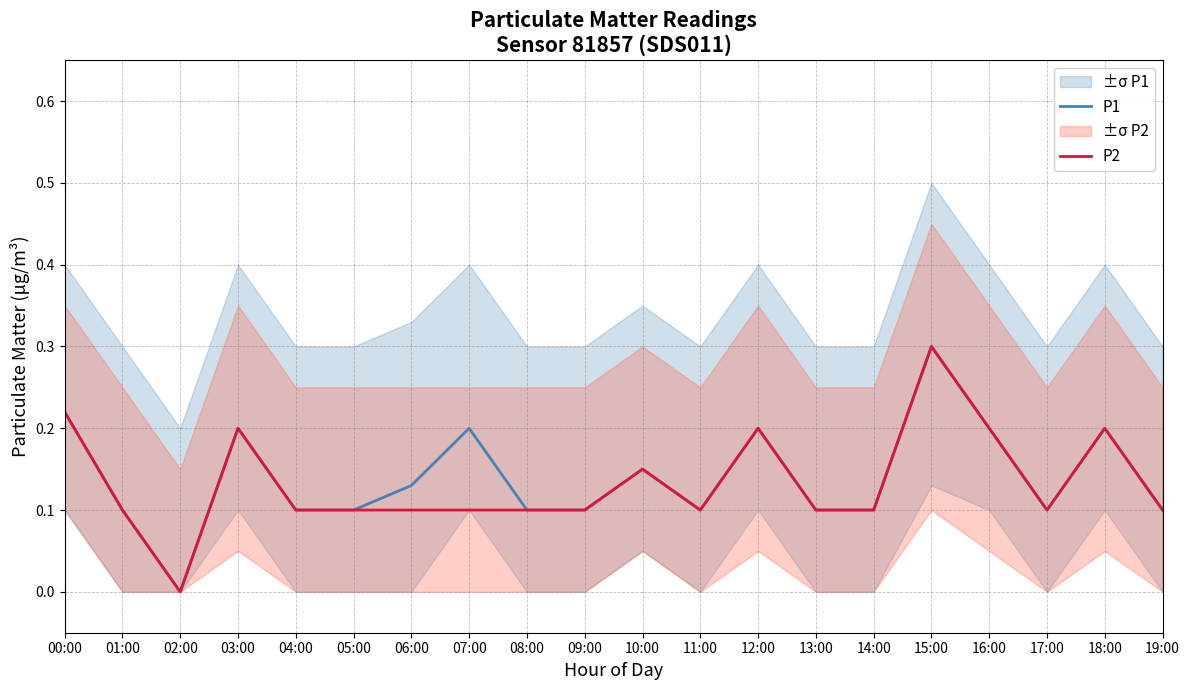

What is the label of the 19th point from the left?

18:00